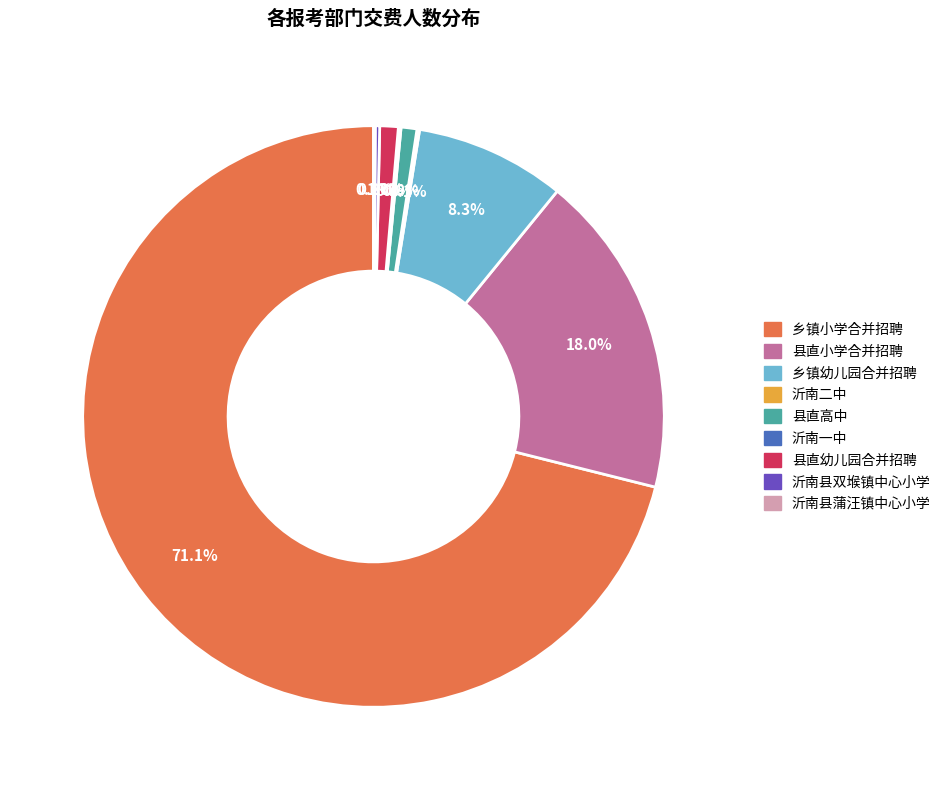

Does any single category account for the majority?

Yes